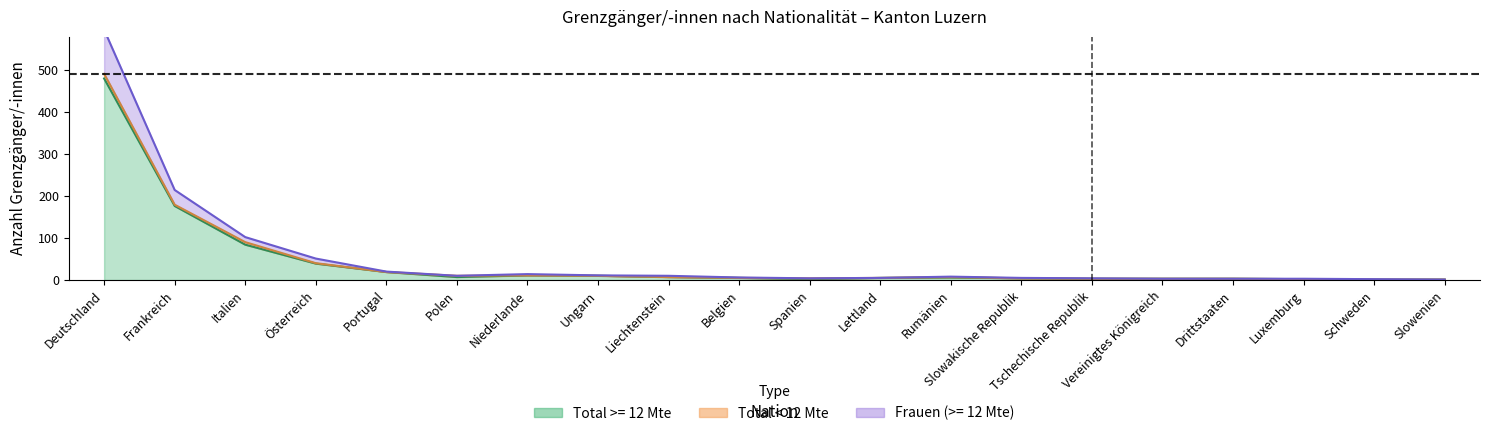

True or false: Männer and Total intersect in this chart.

False